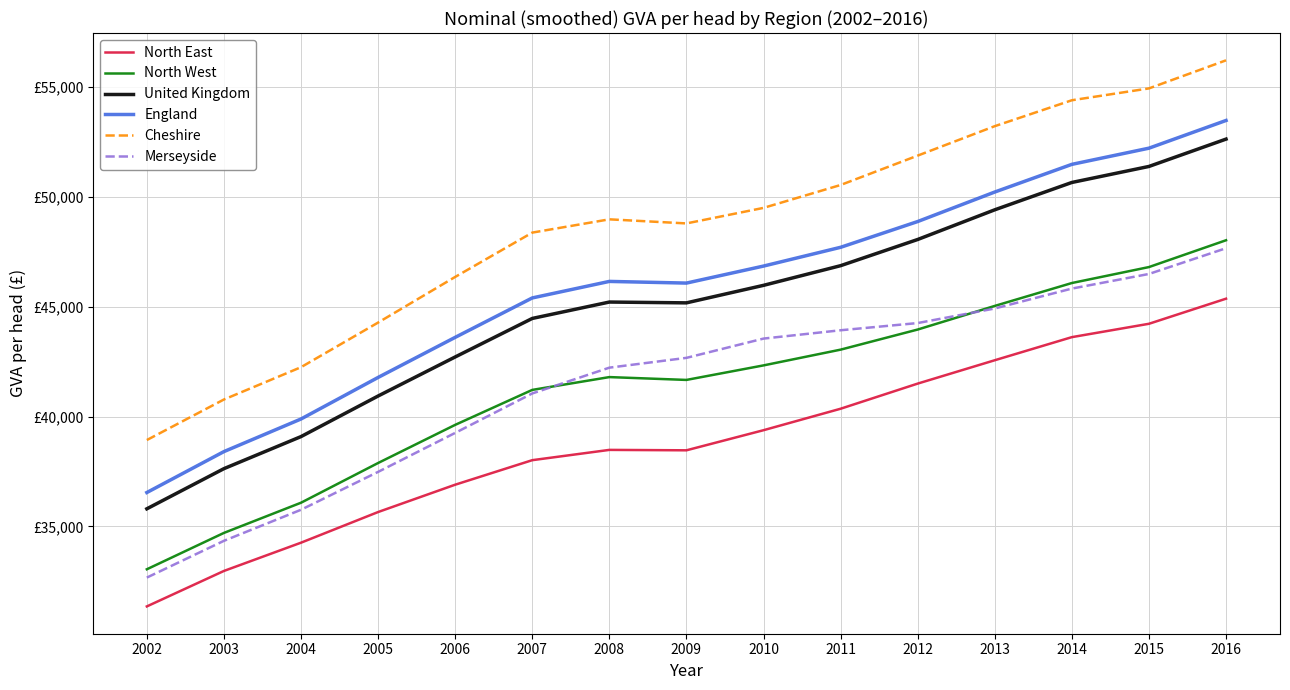

Is the value of United Kingdom at 2004 greater than the value of North West at 2010?

No